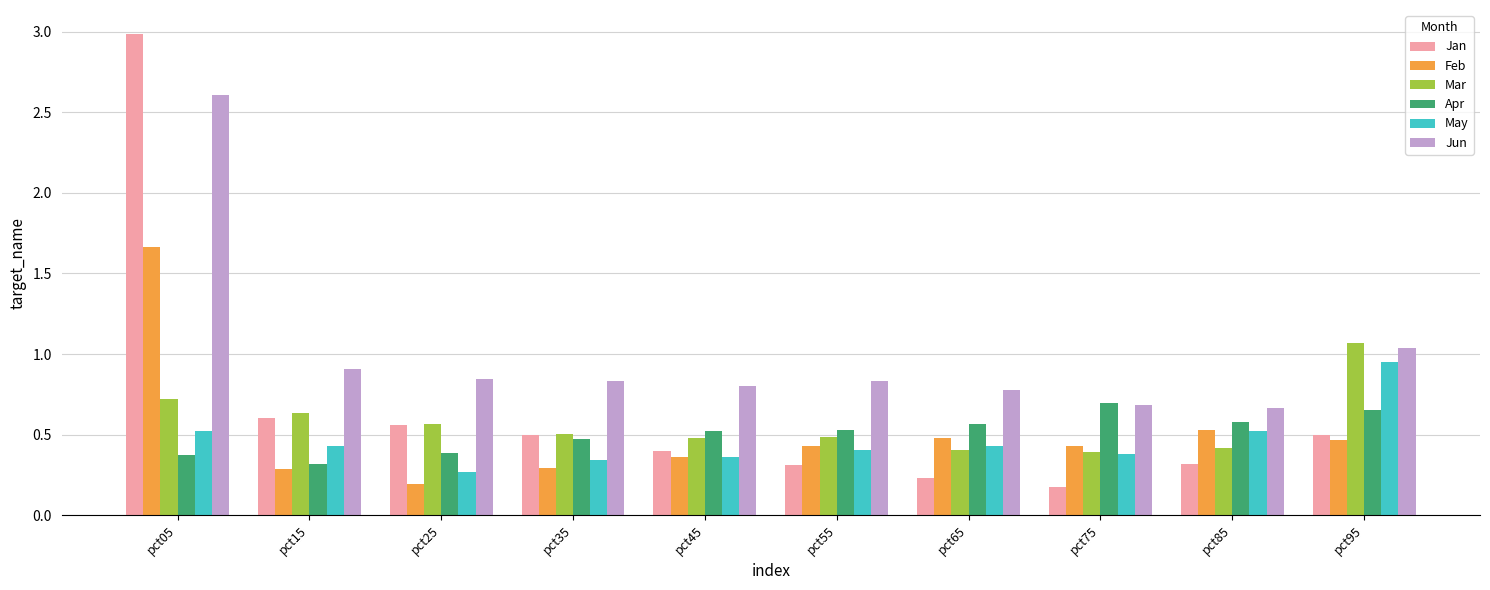

List the series in order of their peak value, highest first.

Jan, Jun, Feb, Mar, May, Apr